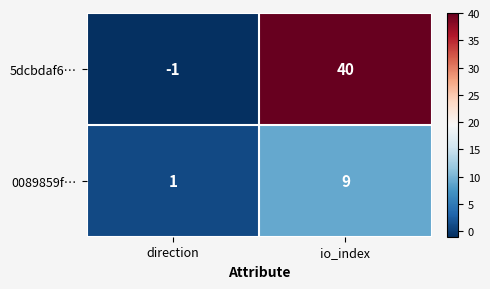

The 0089859f… series shows 9 at io_index. True or false?

True